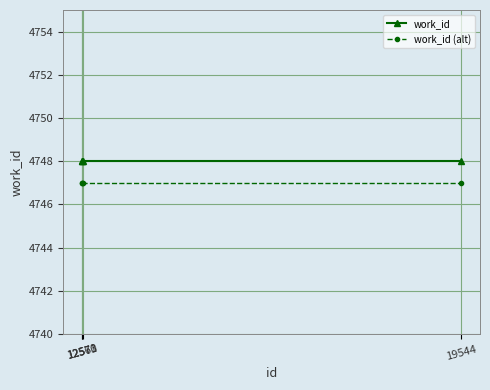

How many lines are shown in the chart?

2